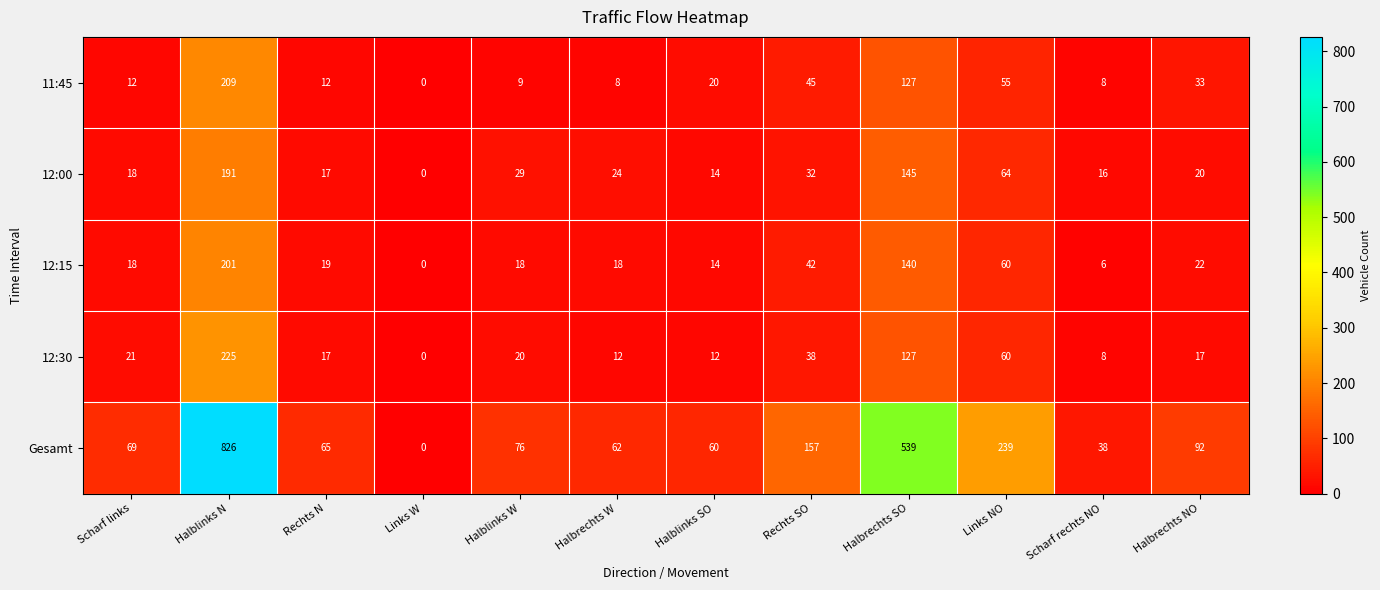

Which category has the highest value in the Gesamt series?

Halblinks N